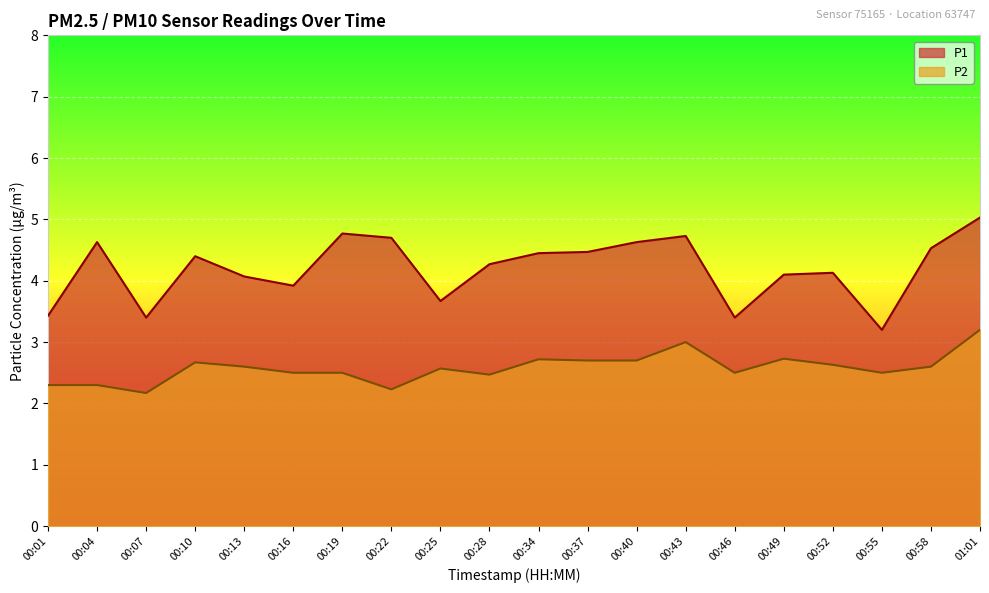

At which label does P2 reach its minimum?

00:07